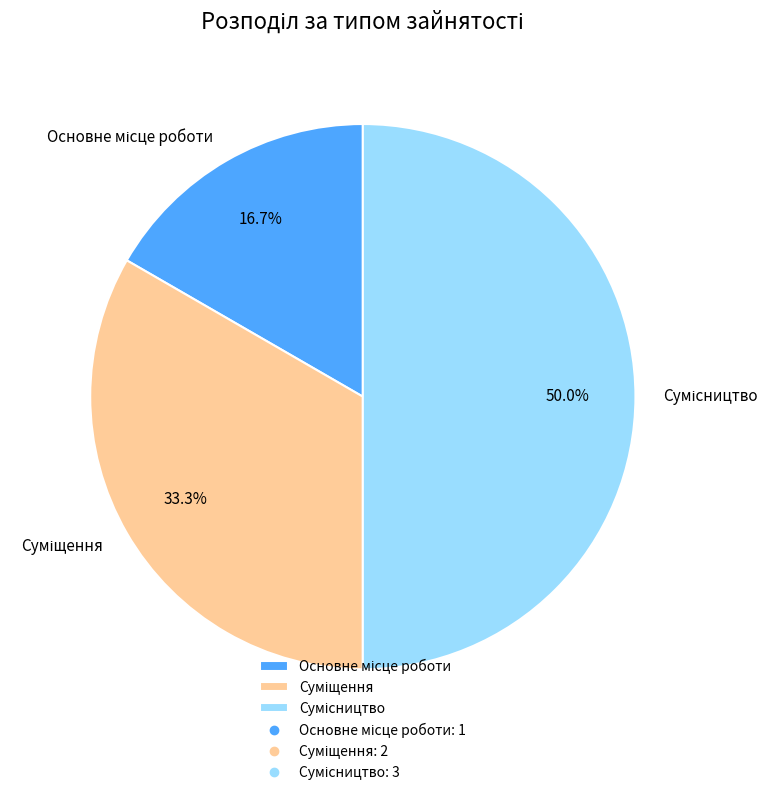

Is it true that Суміщення is 24% of the pie?

False